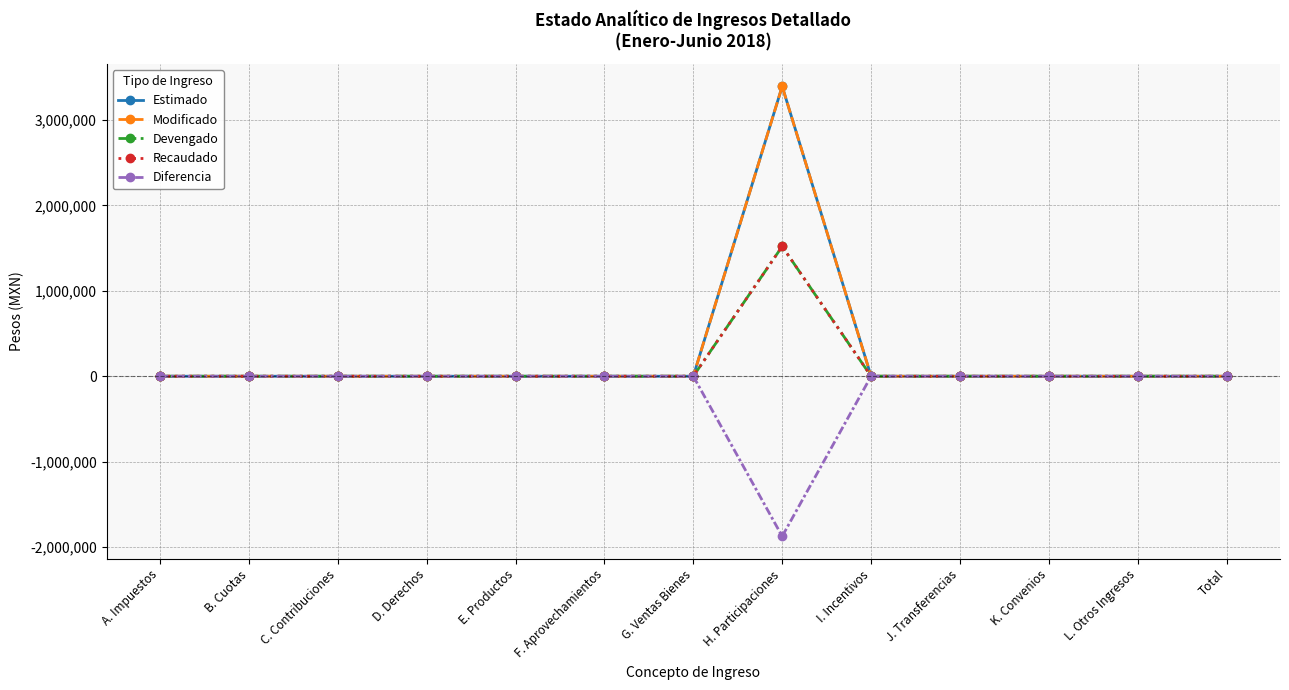

Which series has the largest range (max minus min)?

Estimado